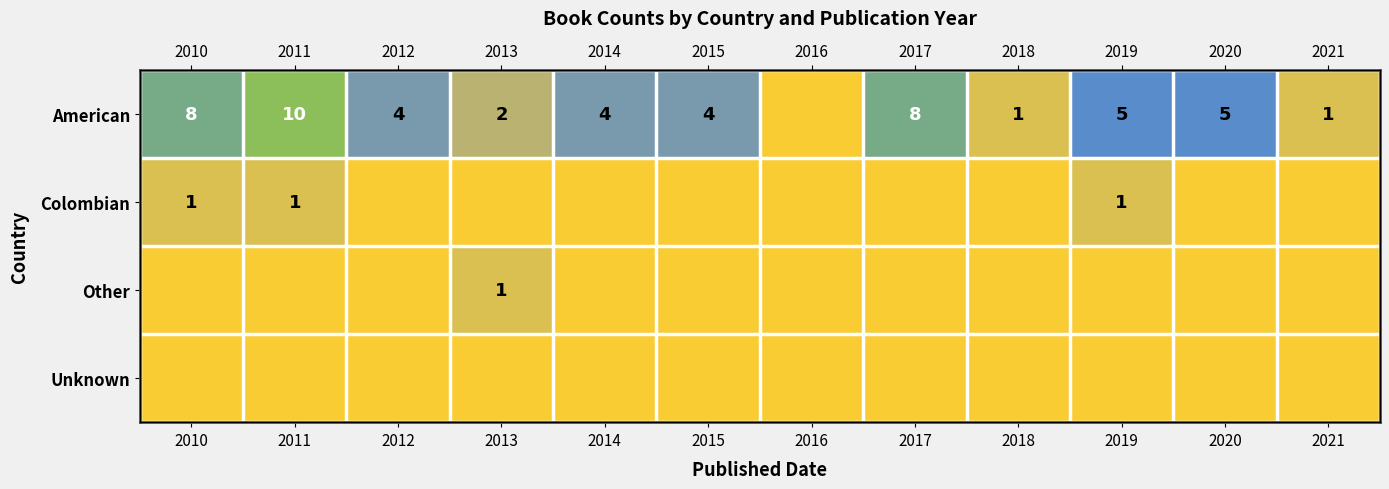

How many Colombian values are between 0 and 1?

12